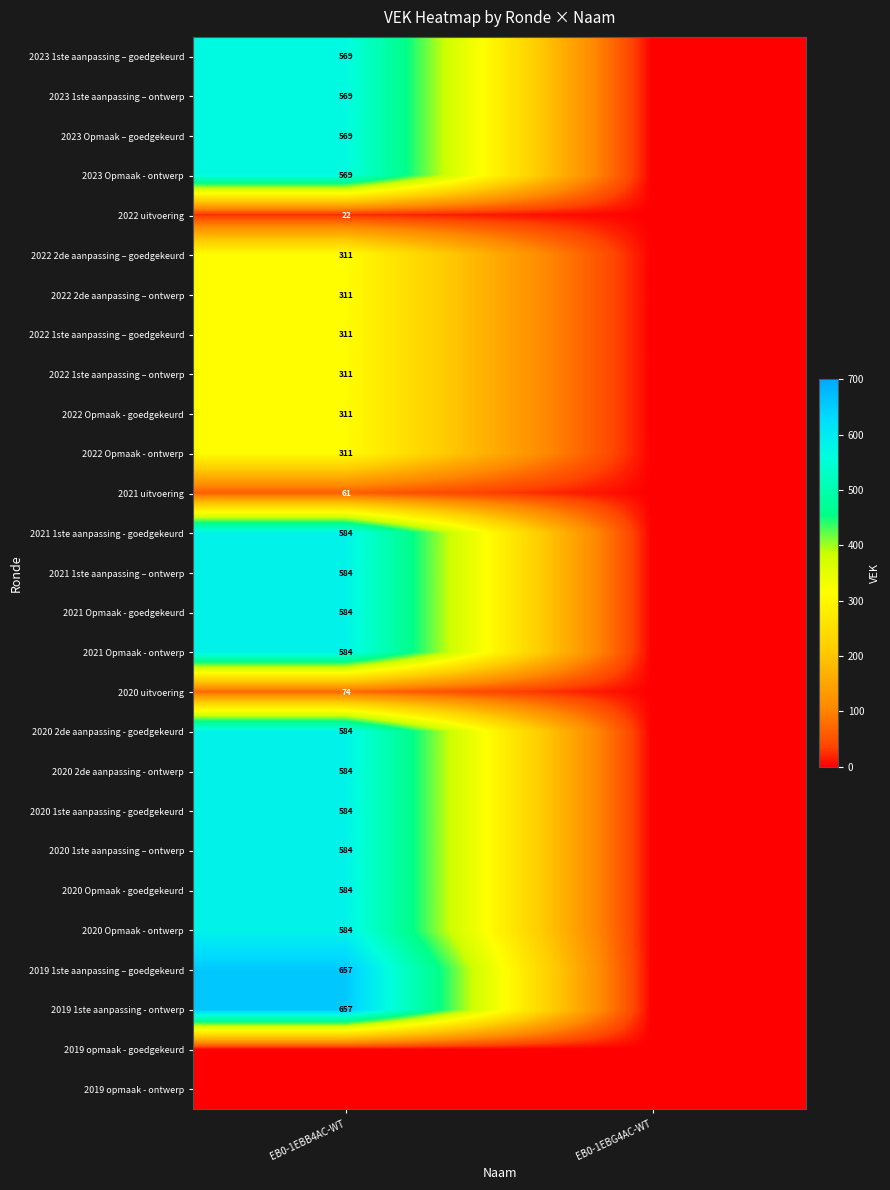

The 2023 1ste aanpassing – ontwerp series shows 853 at EB0-1EBB4AC-WT. True or false?

False